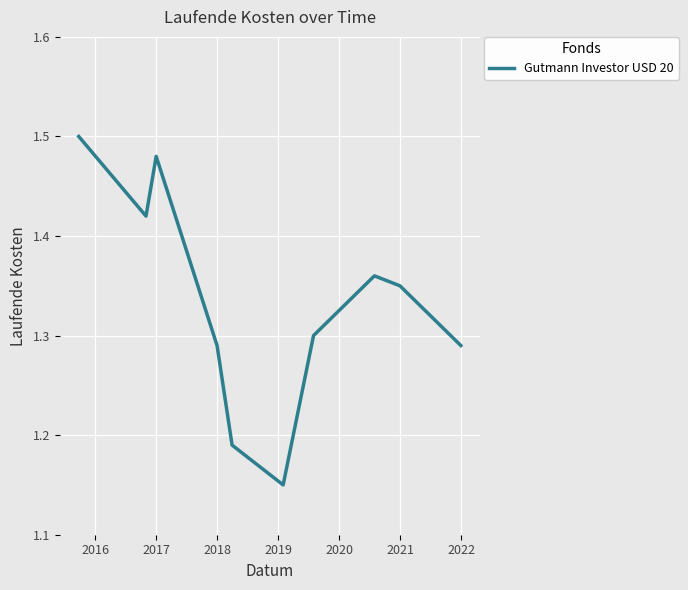

How many lines are shown in the chart?

1